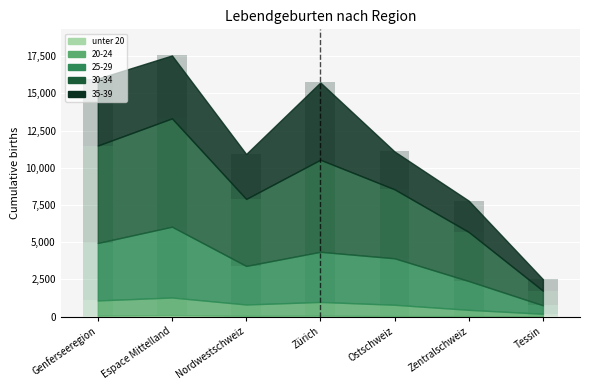

What is the label of the 2nd bar from the left?

Espace Mittelland